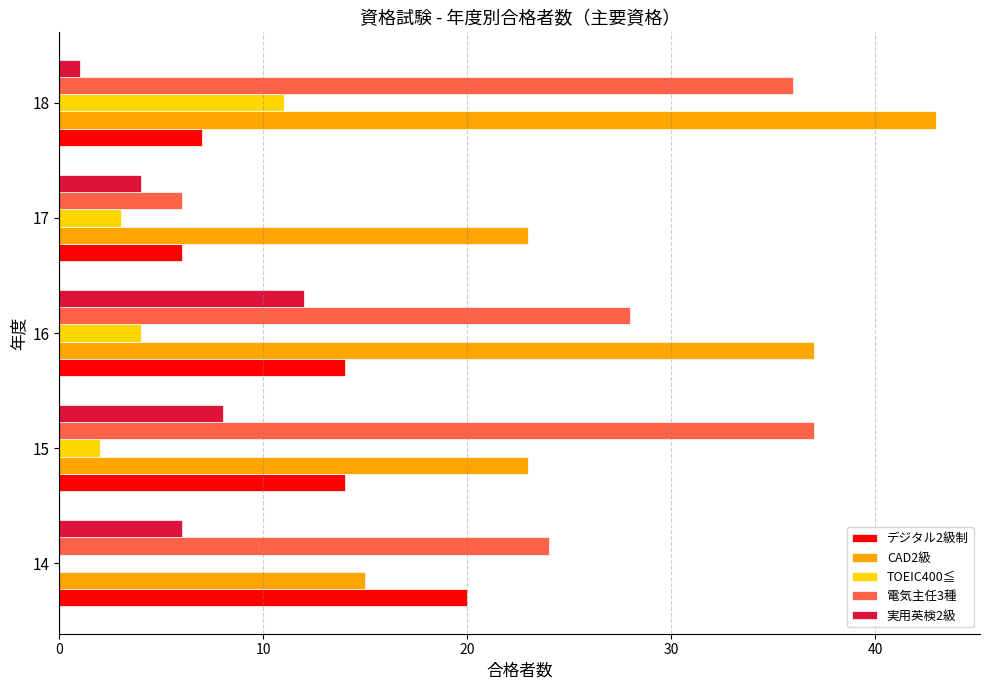

At which category does the chart reach its peak across all series?

18